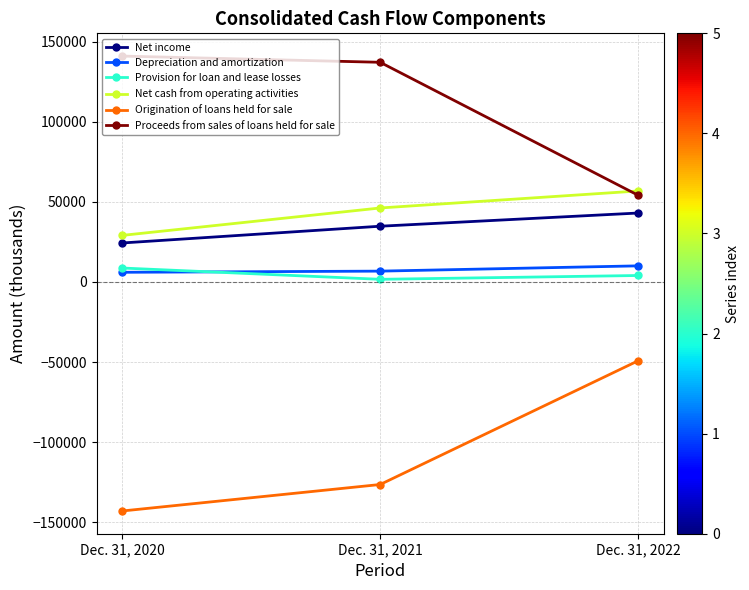

List the labels in order of Provision for loan and lease losses value, smallest first.

Dec. 31, 2021, Dec. 31, 2022, Dec. 31, 2020